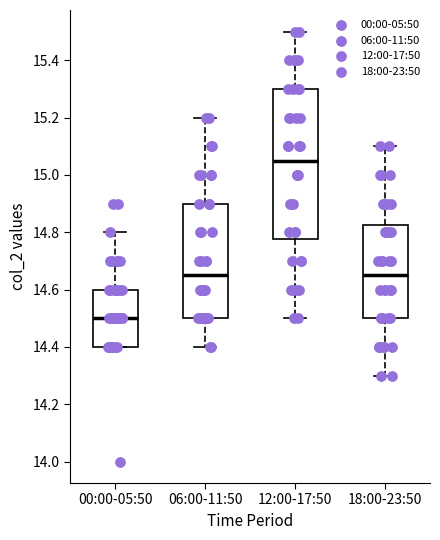

Which box's median line is the highest?

12:00-17:50